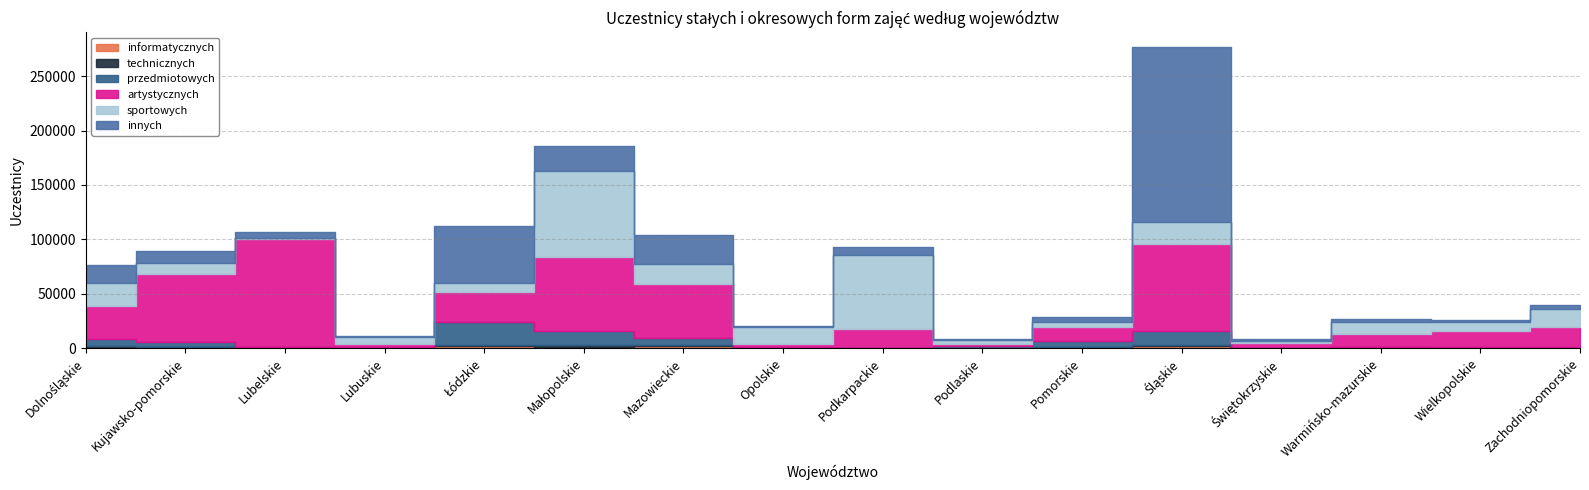

Rank the series at Podlaskie from lowest to highest value.

informatycznych, technicznych, innych, artystycznych, przedmiotowych, sportowych